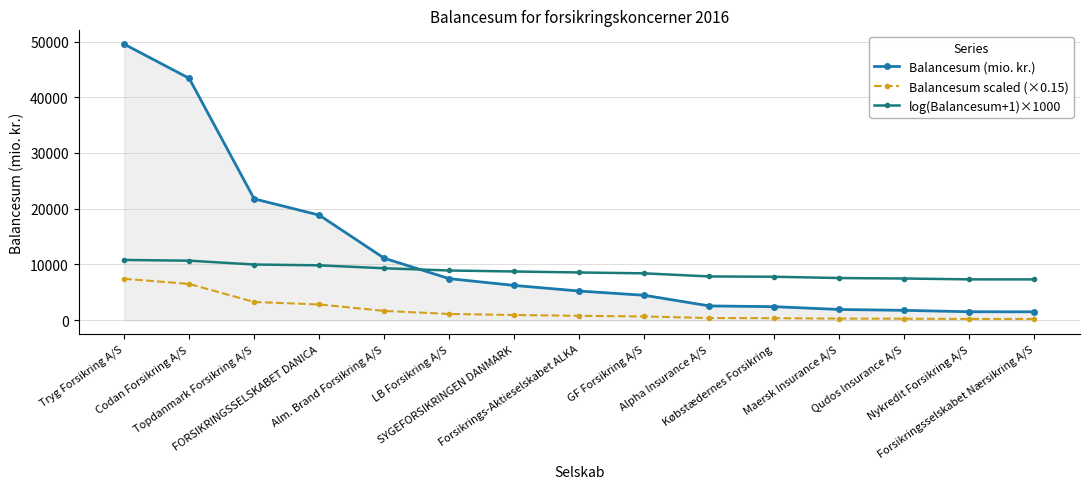

What are all the series names shown in the legend?

Balancesum (mio. kr.), Balancesum scaled (×0.15), log(Balancesum+1)×1000